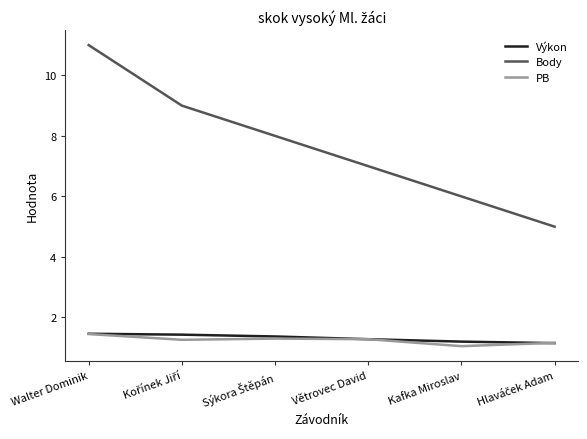

Which category has the highest value in the PB series?

Walter Dominik